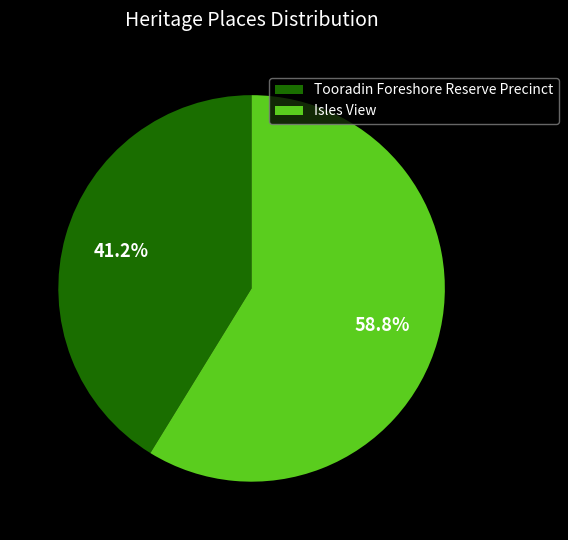

How many segments does this pie chart have?

2